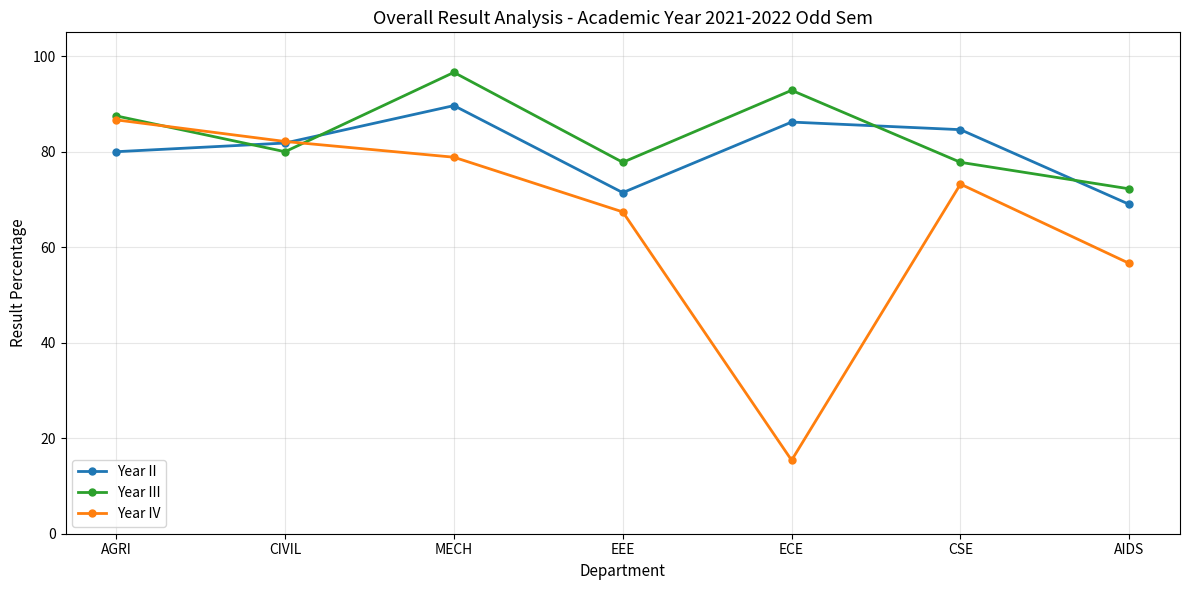

Reading right to left, list all the values displayed in this chart.

Year II: AIDS=69.0	CSE=84.6	ECE=86.2	EEE=71.4	MECH=89.7	CIVIL=81.8	AGRI=80.0
Year III: AIDS=72.2	CSE=77.8	ECE=92.9	EEE=77.8	MECH=96.6	CIVIL=80.0	AGRI=87.5
Year IV: AIDS=56.6	CSE=73.2	ECE=15.4	EEE=67.4	MECH=78.8	CIVIL=82.1	AGRI=86.7